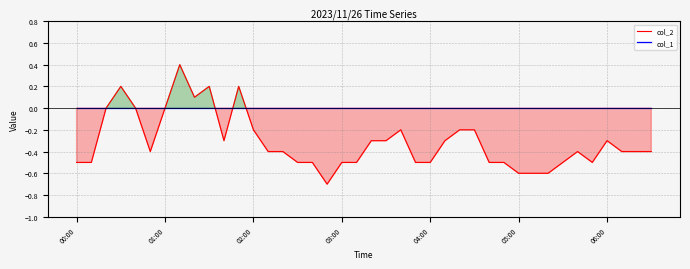

Which series ends up on top after the final intersection of col_1 and col_2?

col_1